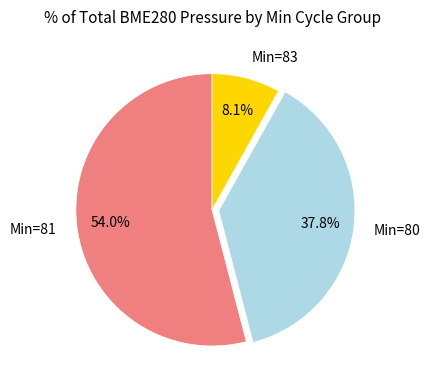

Is there a majority slice in this chart?

Yes